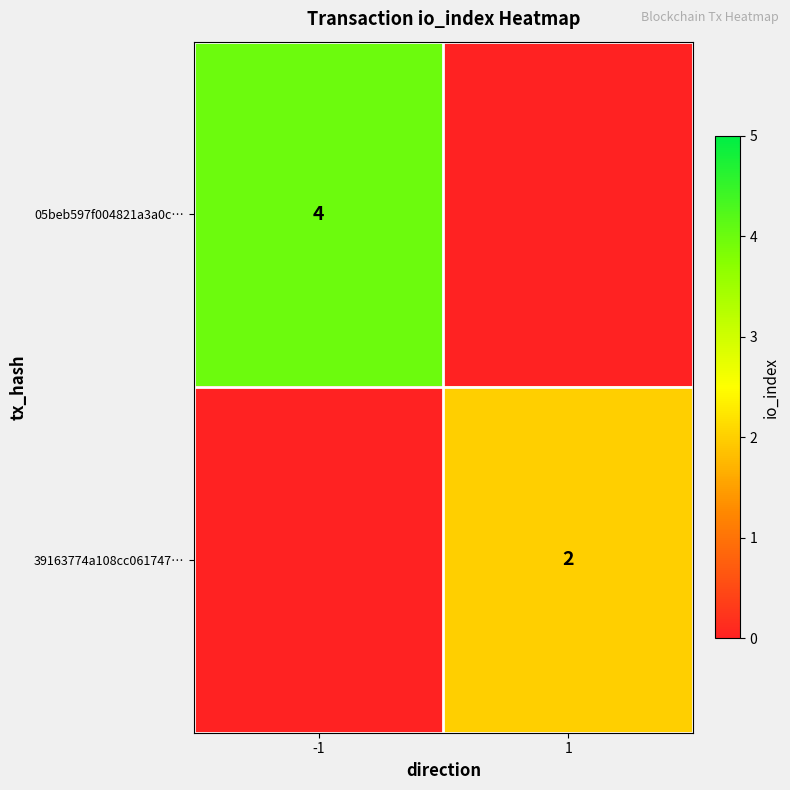

What is the difference between the highest and lowest values at -1?

4